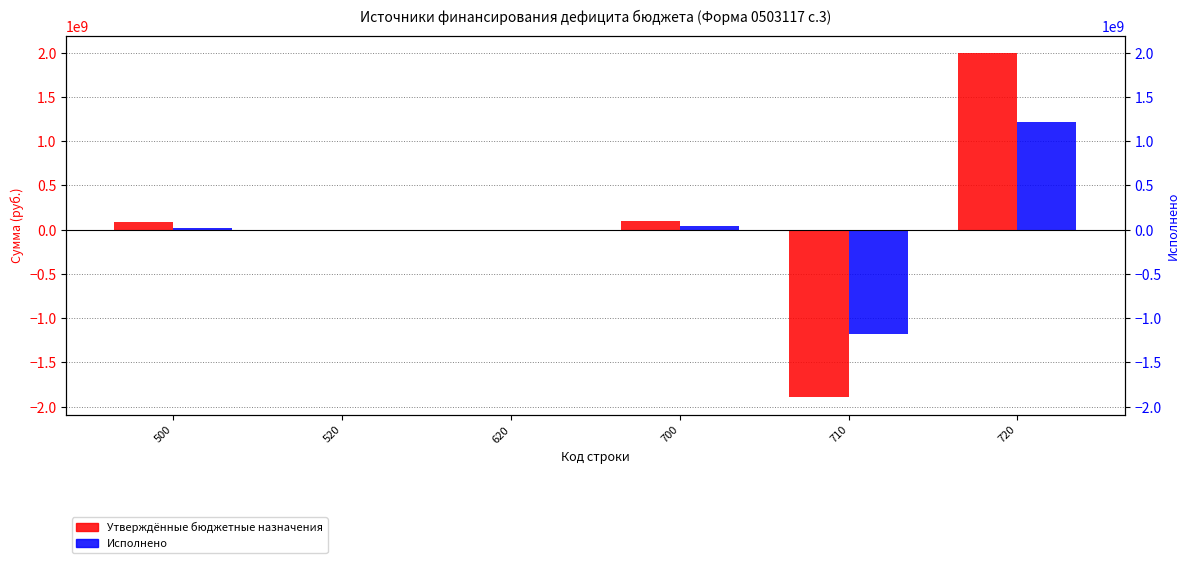

Rank the series by their maximum value, from lowest to highest.

Исполнено, Утверждённые бюджетные назначения